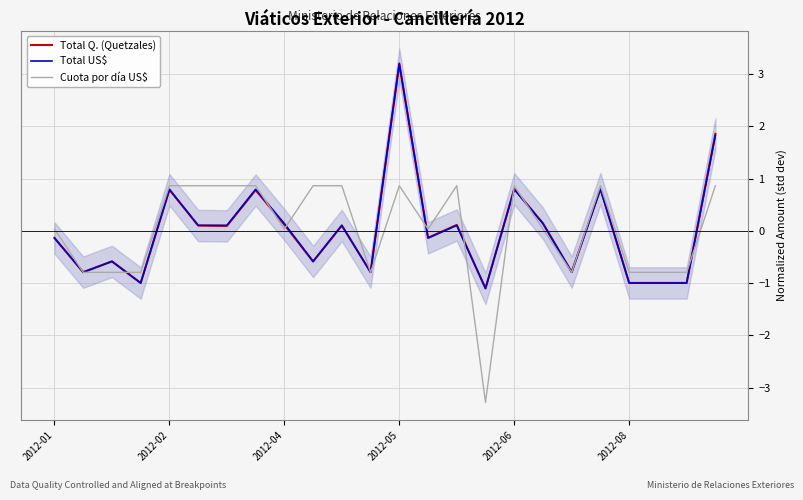

True or false: Total Q. (Quetzales) has a value of -1.0 at 2012-08.

True